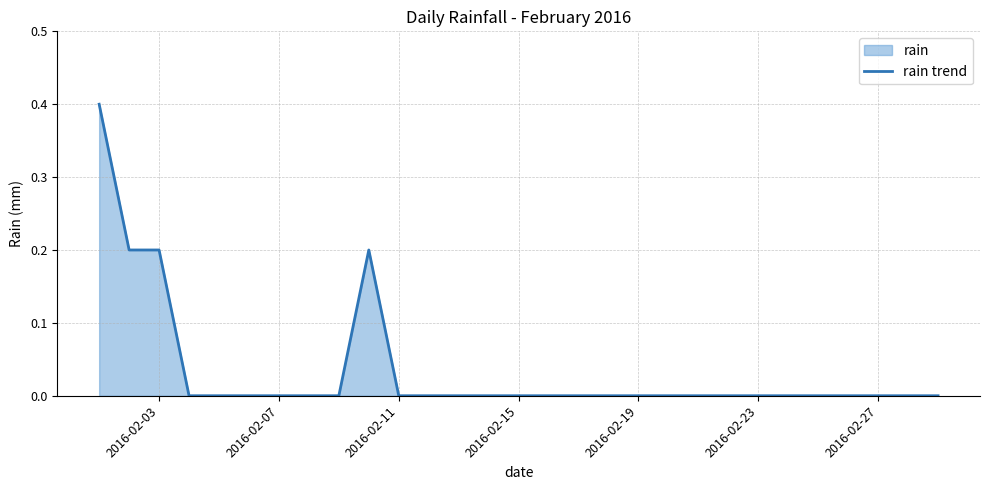

What is the difference between the second highest and minimum values?

0.2